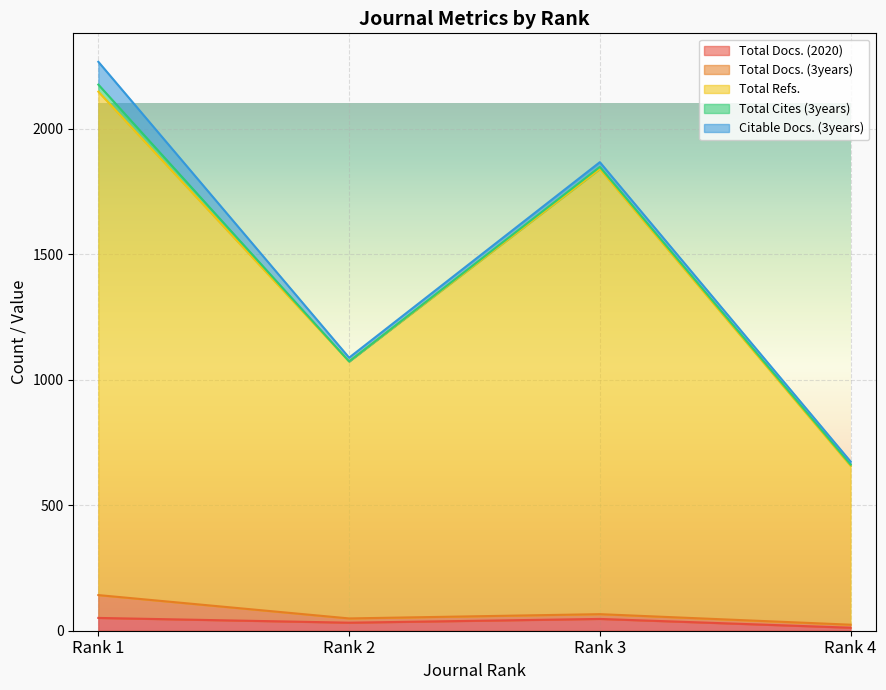

Which has a higher value, Rank 2 or Rank 4?

Rank 2